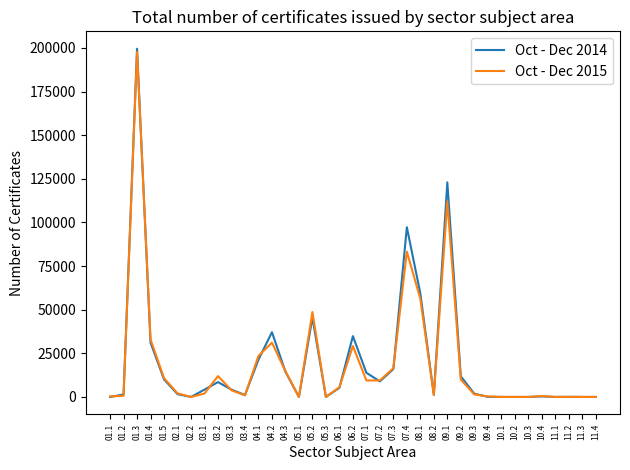

Is the value of Oct - Dec 2014 at 07.4 greater than the value of Oct - Dec 2015 at 11.1?

Yes